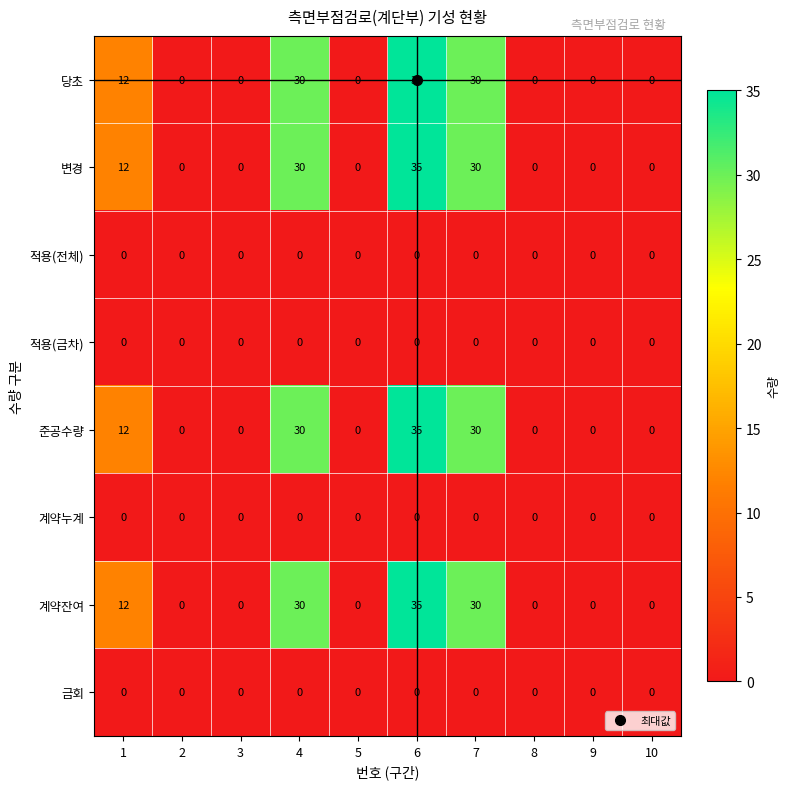

At which category is the sum across all series the highest?

6